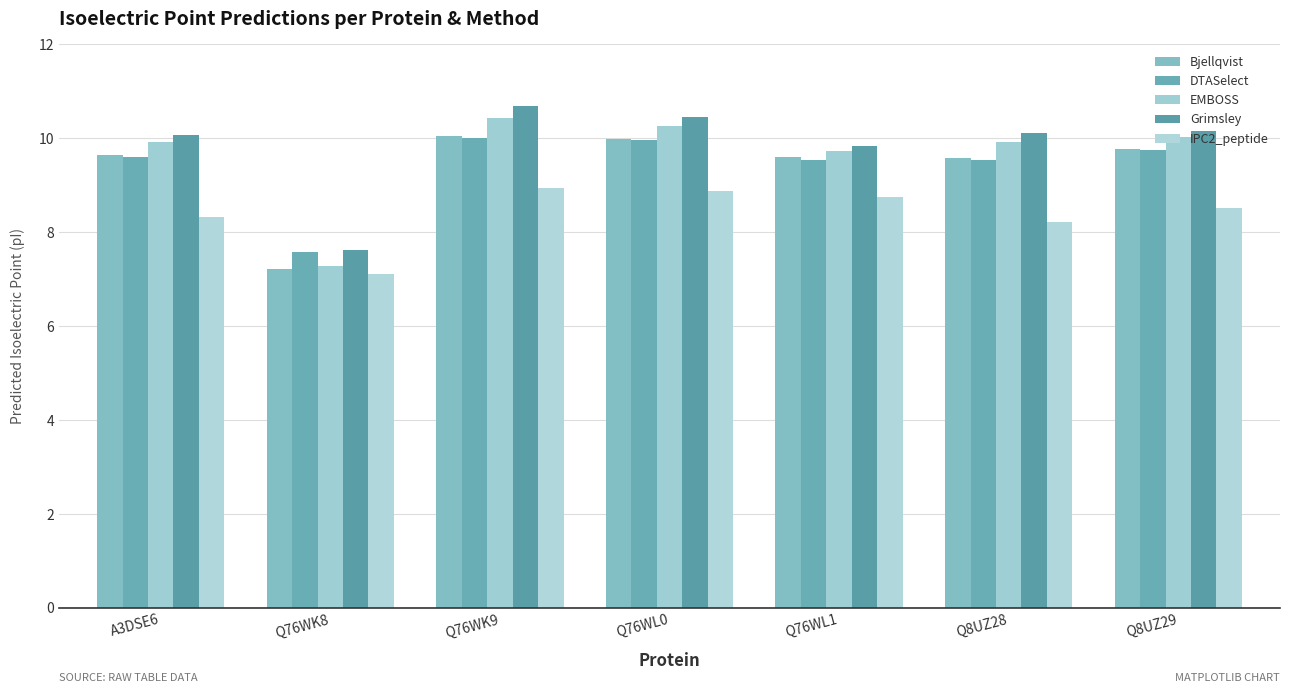

Is the value of Grimsley at A3DSE6 greater than the value of EMBOSS at Q76WK9?

No